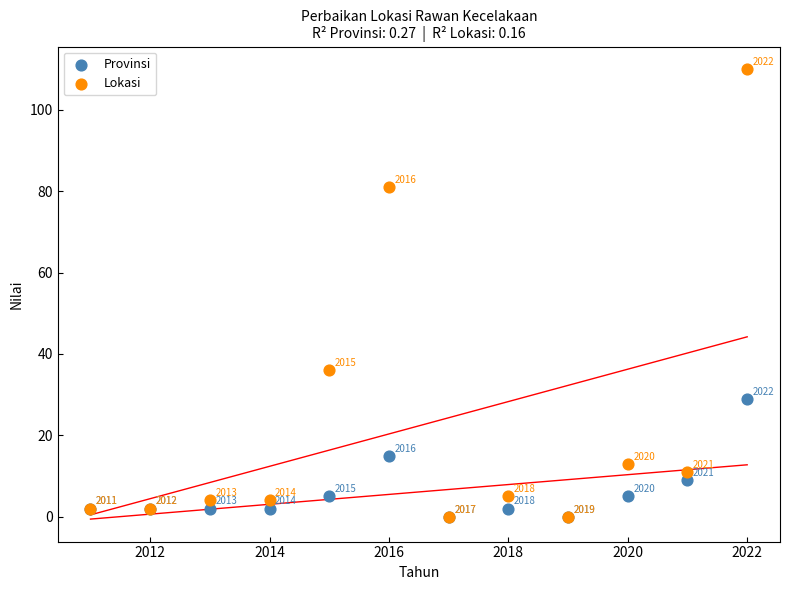

In the Provinsi series, what Y value is closest to 14?

15